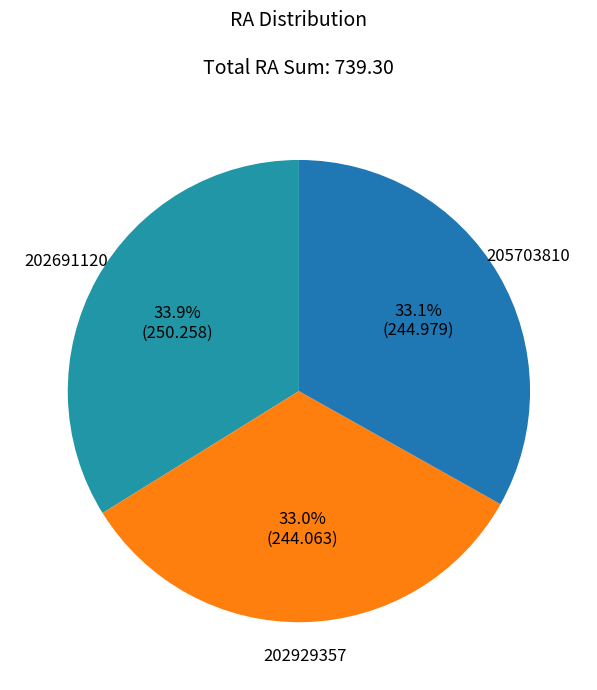

To the nearest percent, what portion does 202929357 represent?

33%